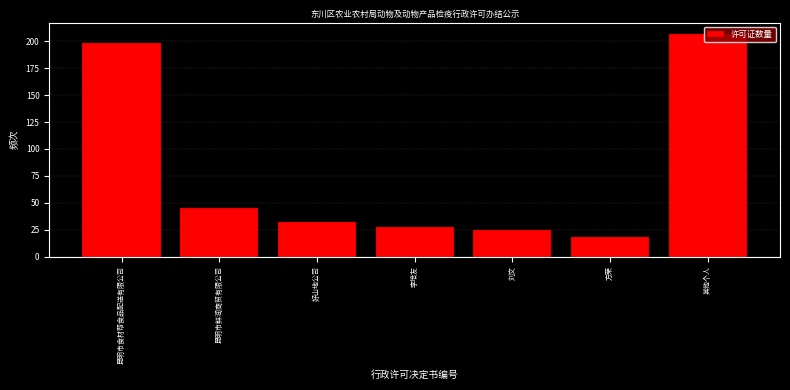

What is the ratio of the value at 刘文 to the value at 李培友?

0.9